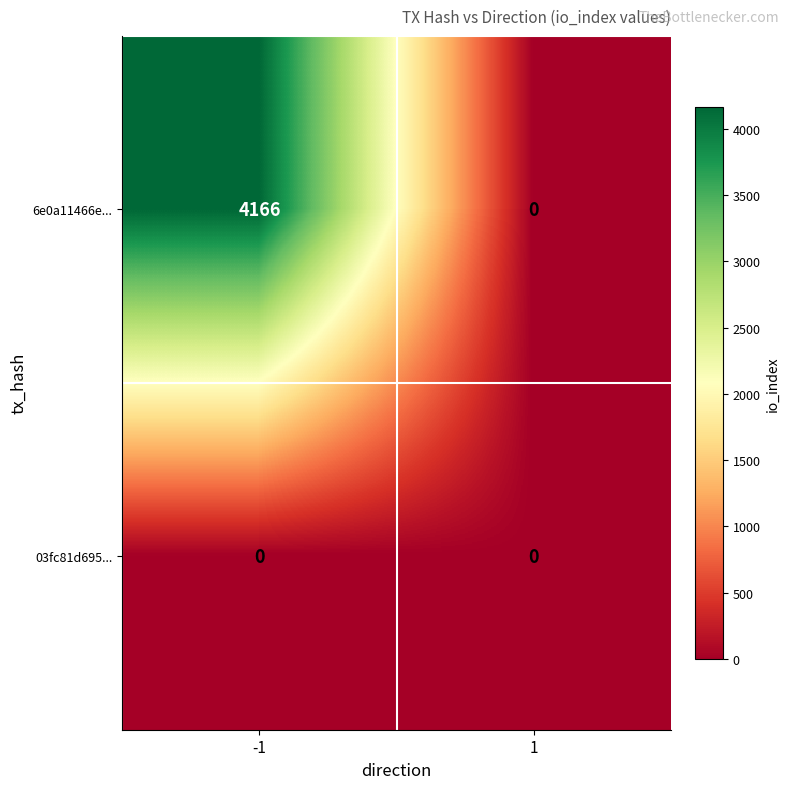

What is the maximum value shown in the chart?

4166